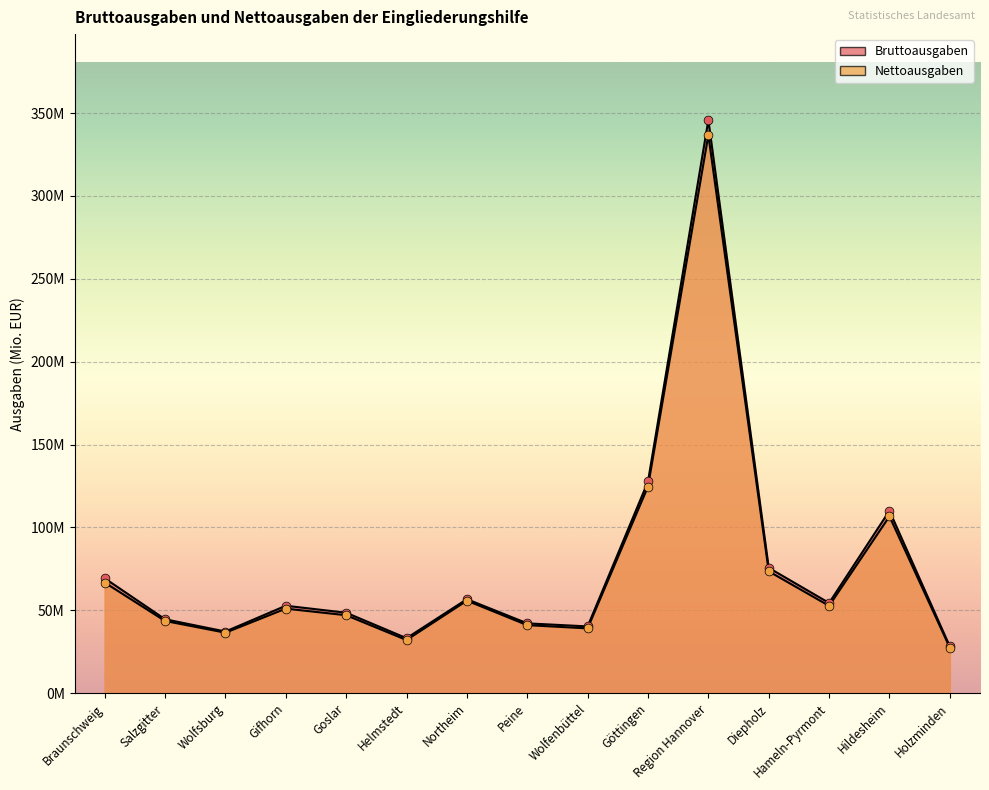

At how many categories does at least one series exceed 207?

1